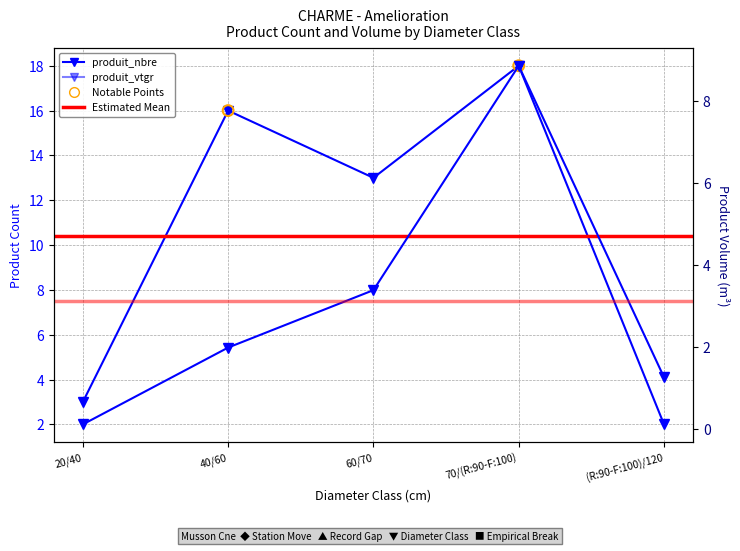

Which series contains the highest Y value?

produit_nbre